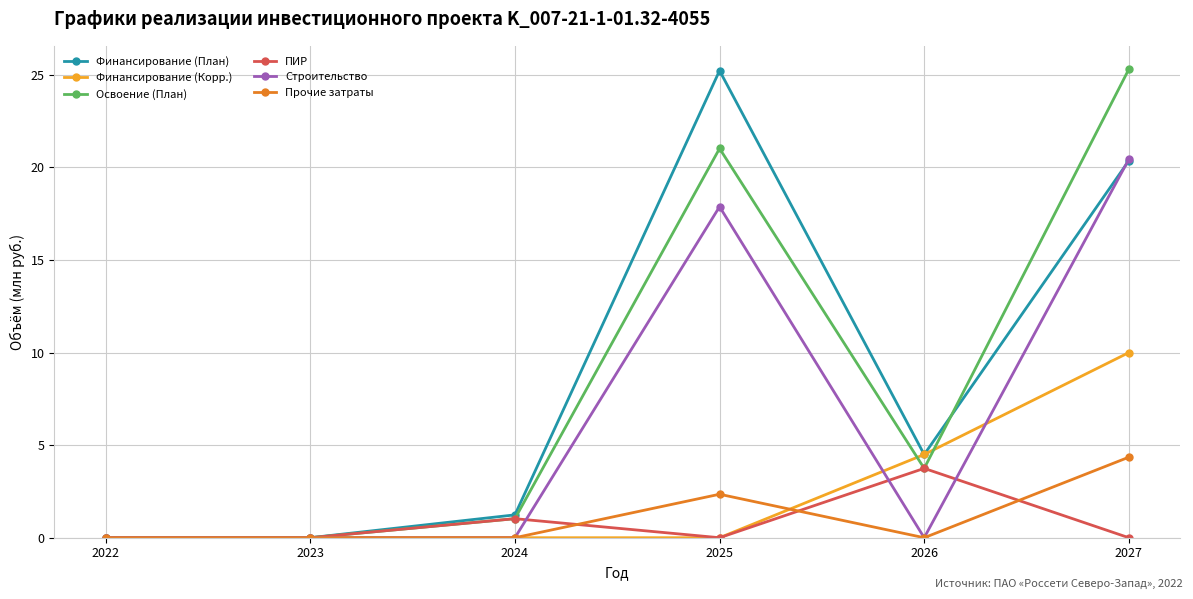

The Финансирование (План) series shows 16.9 at 2025. True or false?

False